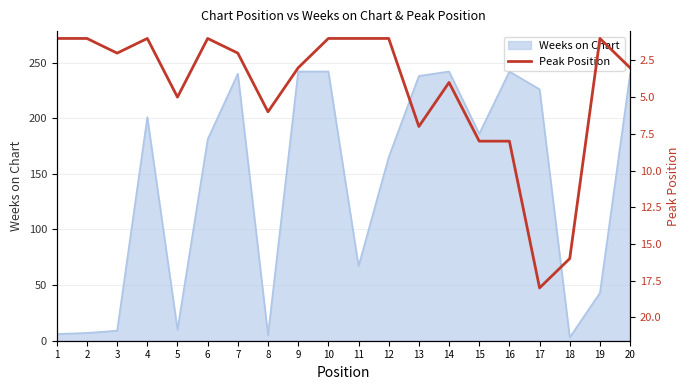

The chart shows a value of 3 at 9. True or false?

True